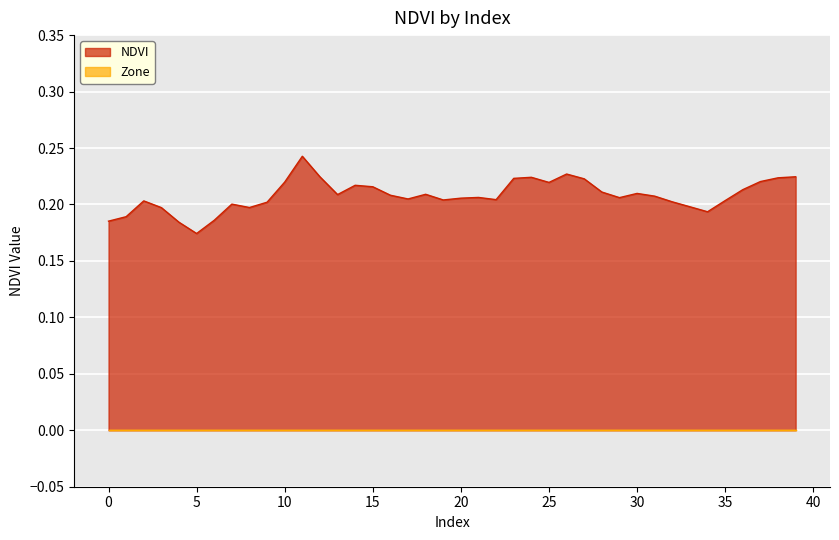

What is the value of the 9th point from the left?

0.2